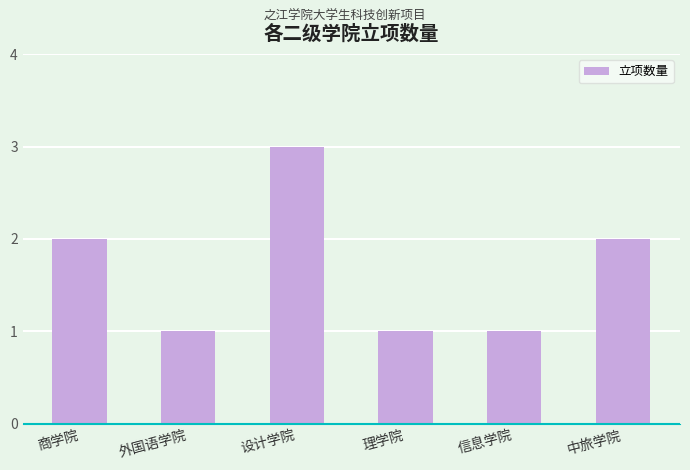

Is it true that the value at 信息学院 is 1?

True